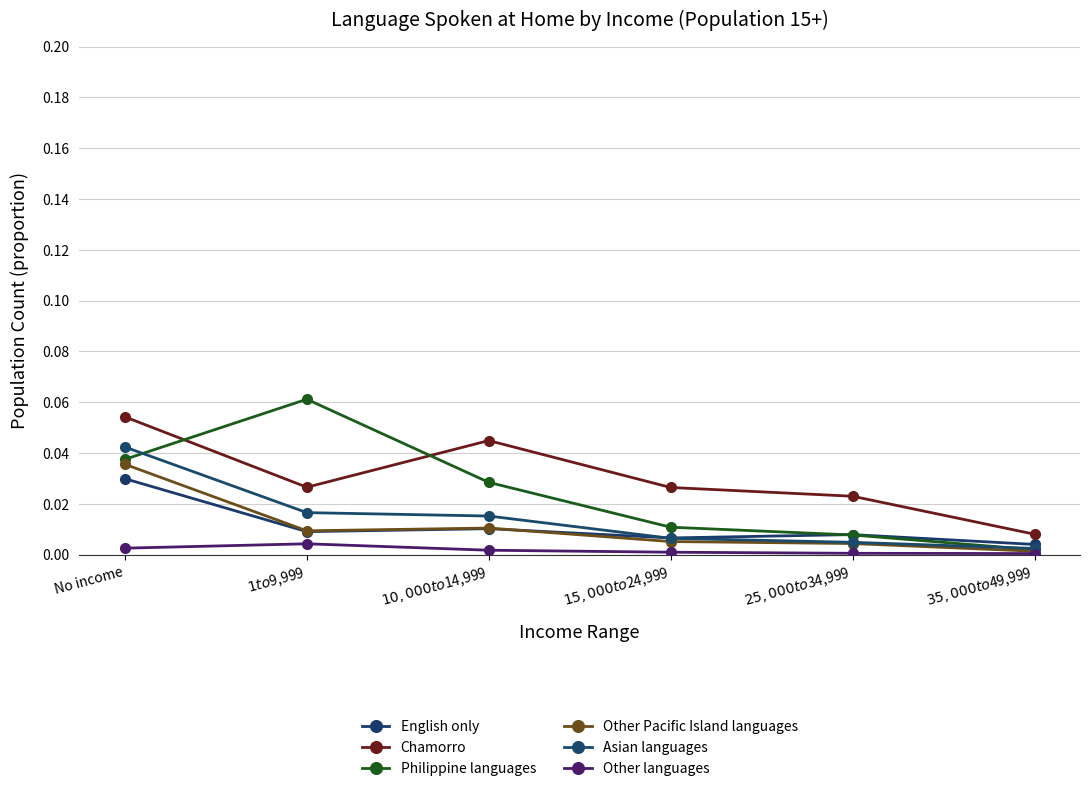

At how many categories does at least one series exceed 0?

6